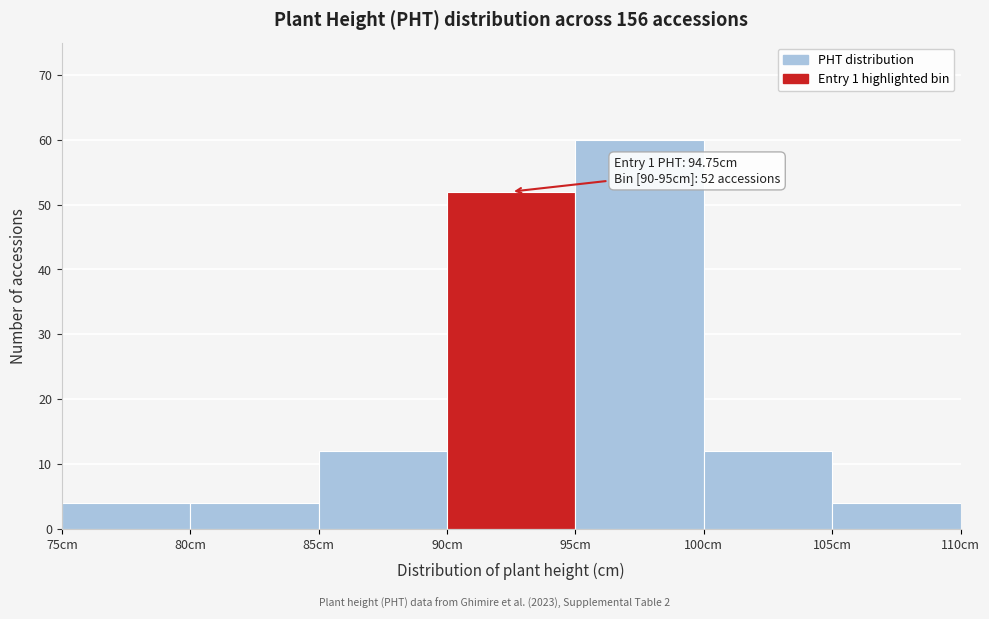

Which range on the x-axis has the tallest bar?

95 to 100